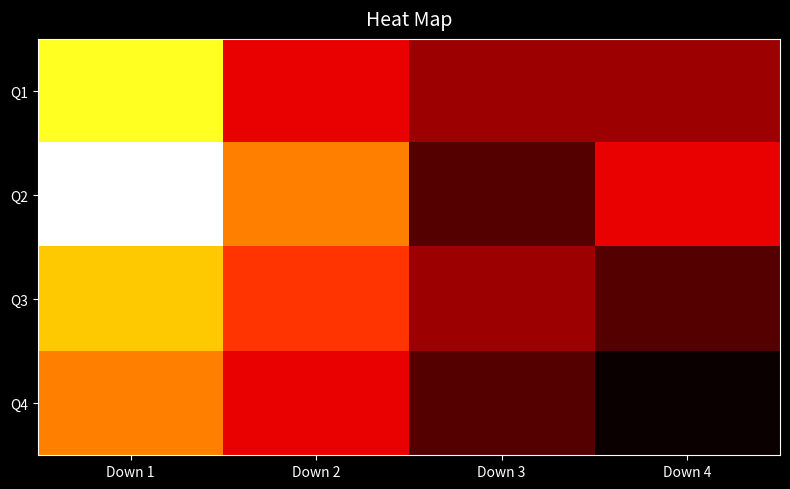

Reading right to left, extract all data points from this chart.

Q1: Down 4=5	Down 3=5	Down 2=6	Down 1=10
Q2: Down 4=6	Down 3=4	Down 2=8	Down 1=12
Q3: Down 4=4	Down 3=5	Down 2=7	Down 1=9
Q4: Down 4=3	Down 3=4	Down 2=6	Down 1=8